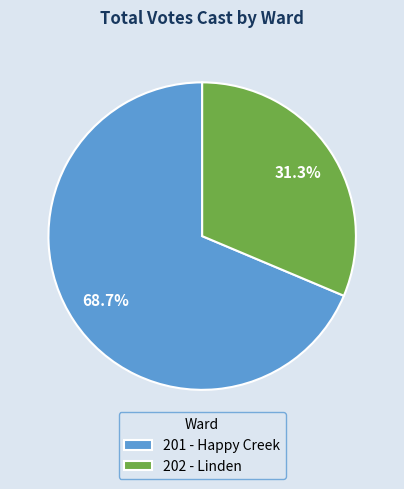

The 201 - Happy Creek slice represents 54% of the pie. True or false?

False